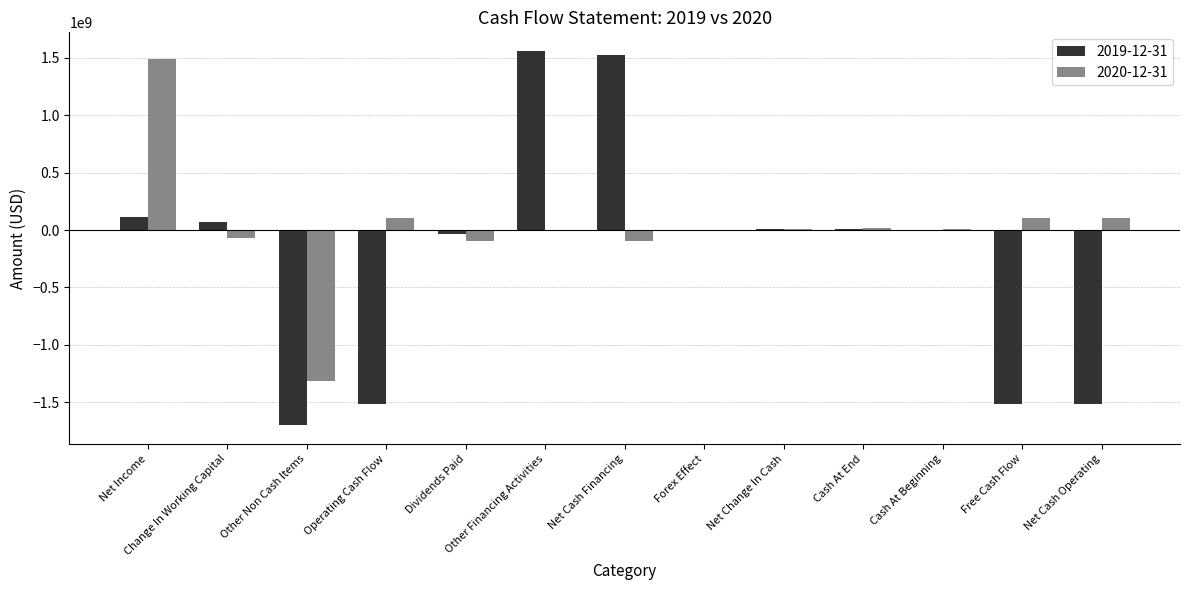

What is the sum of the 2019-12-31 values at Cash At End and Change In Working Capital?

79355299